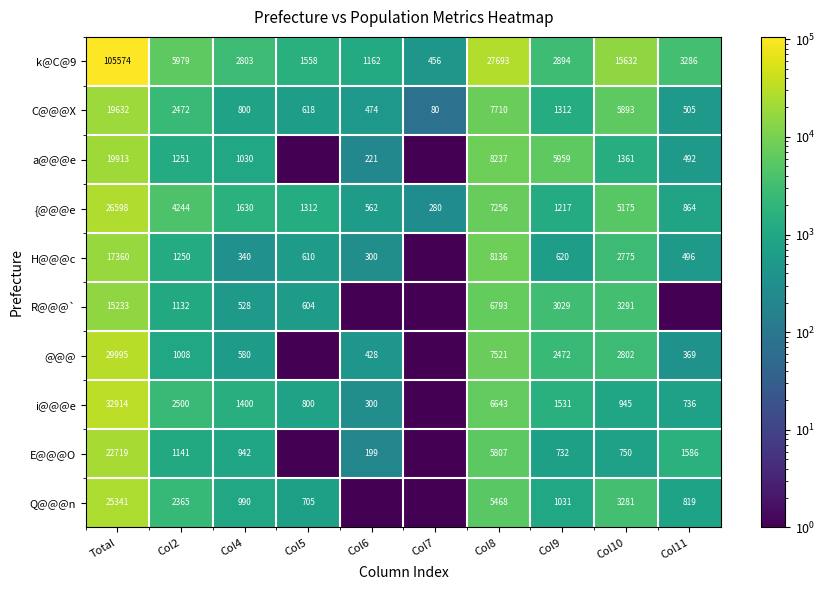

At which category is the sum across all series the highest?

Total